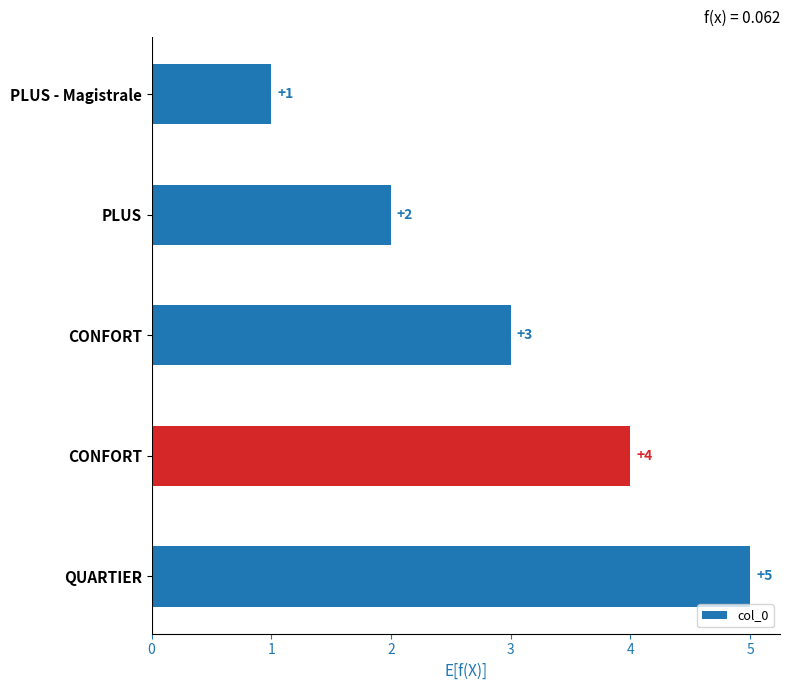

Count the number of data series in this chart.

1